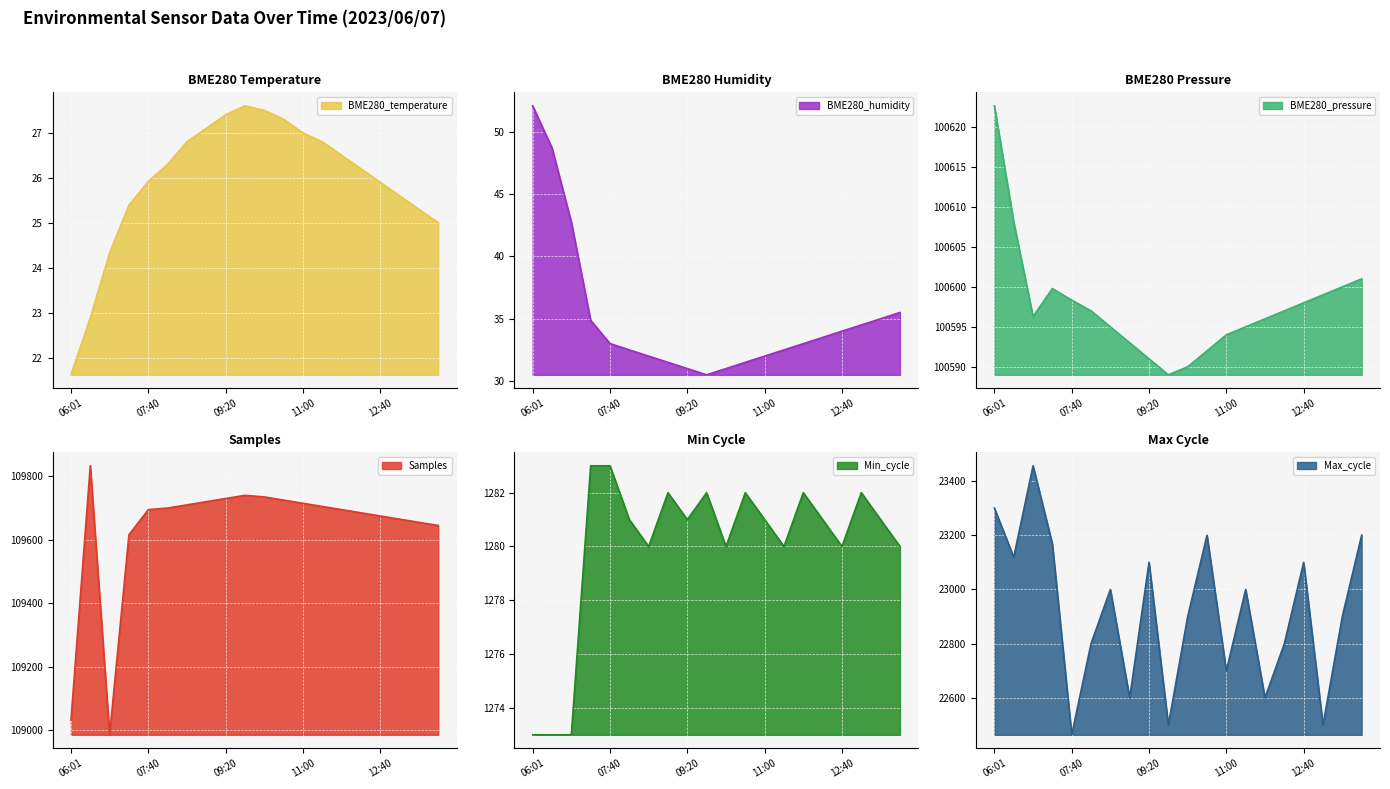

What is the label of the 11th point from the left?

10:10